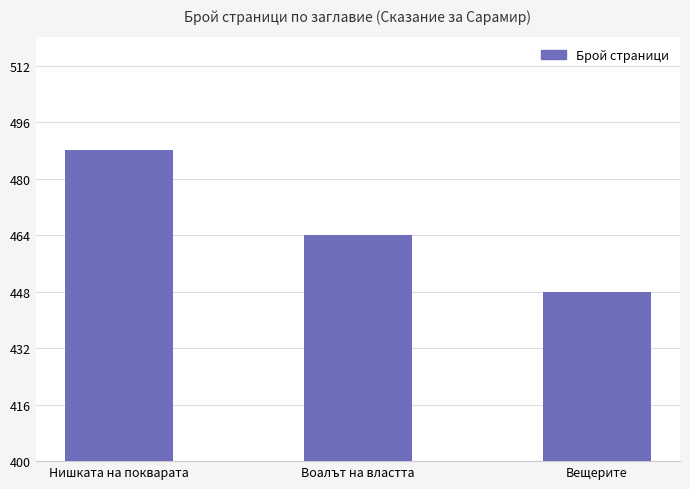

What is the minimum value shown in the chart?

448